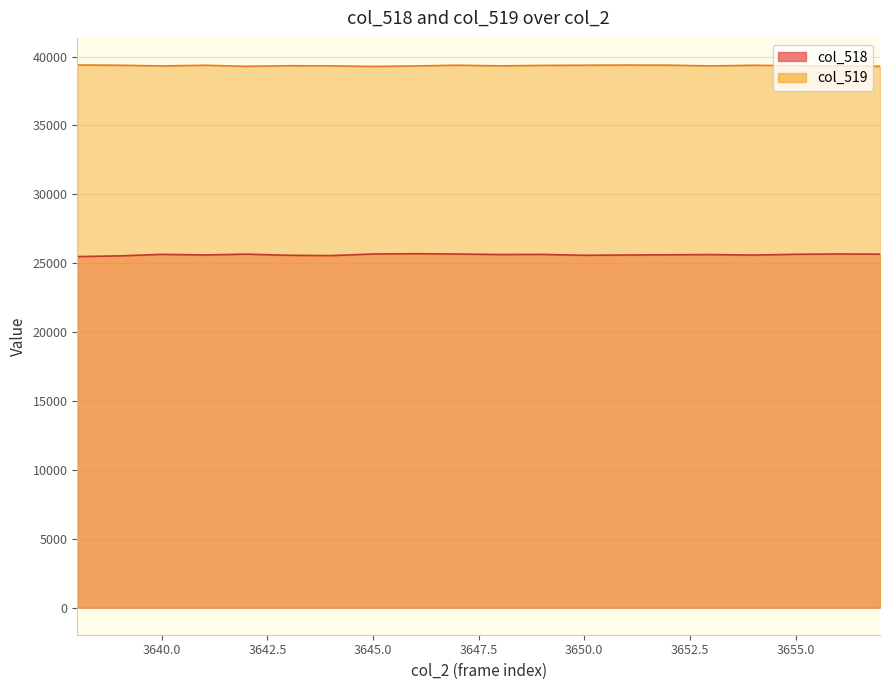

What is the total value across all series at 3659?

64972